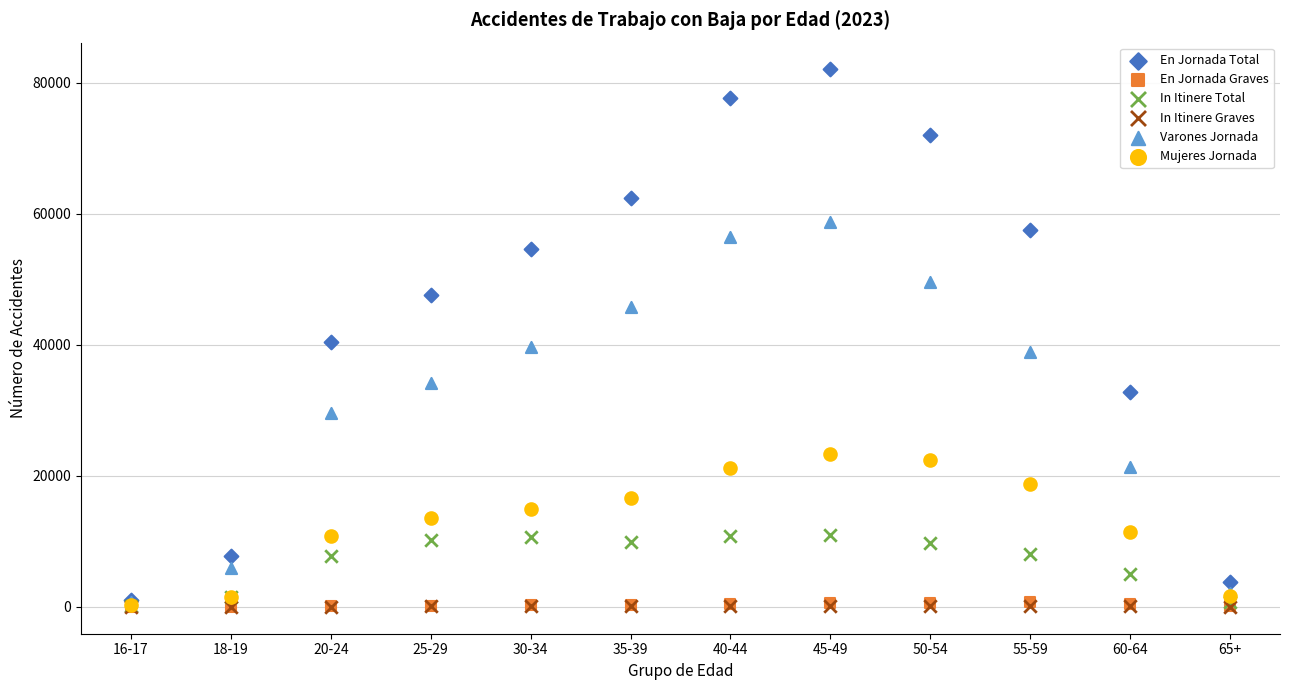

What are all the series names shown in the legend?

En Jornada Total, En Jornada Graves, In Itinere Total, In Itinere Graves, Varones Jornada, Mujeres Jornada